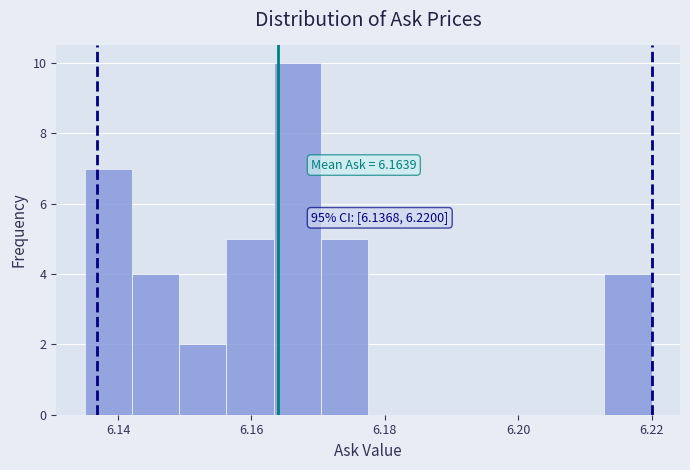

Read against the x-axis, roughly where is the centre of the tallest bar?

6.166